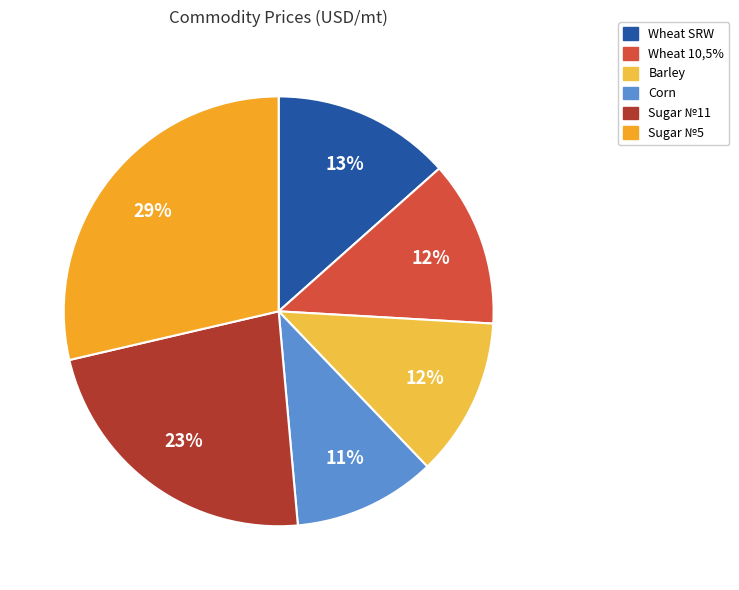

Which category has the smallest portion of the pie?

Corn